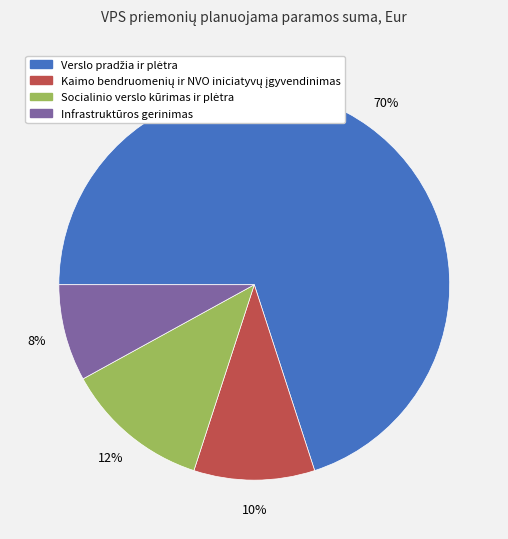

How many slices are in this pie chart?

4